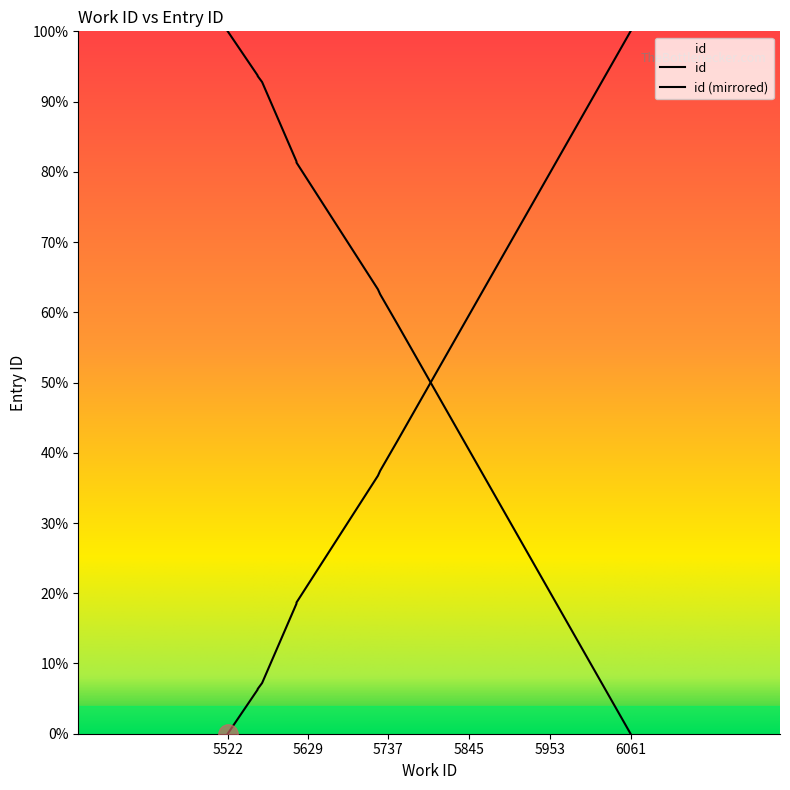

Reading right to left, extract all data points from this chart.

100.0	41.7	37.4	36.7	18.7	18.5	7.2	6.4	6.3	0.0